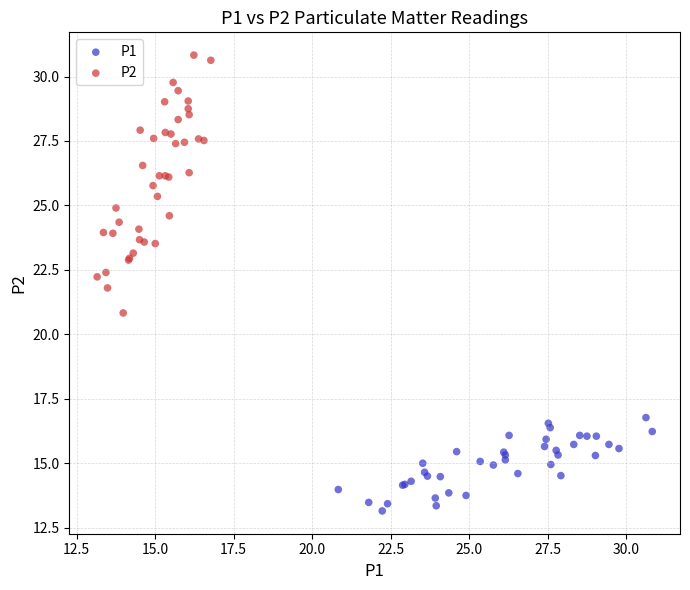

Which series contains the highest Y value?

P2